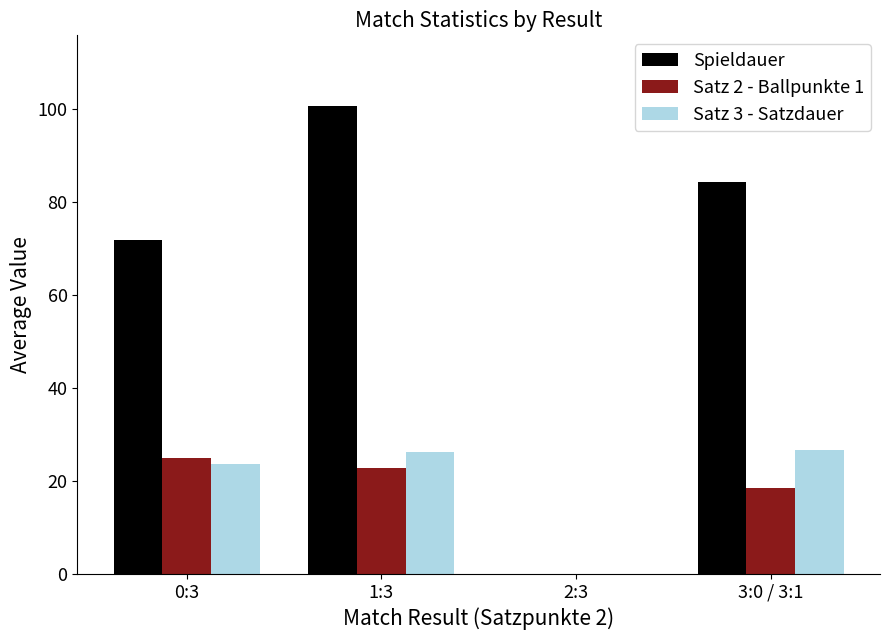

True or false: Spieldauer has a value of 115.6 at 3:0 / 3:1.

False